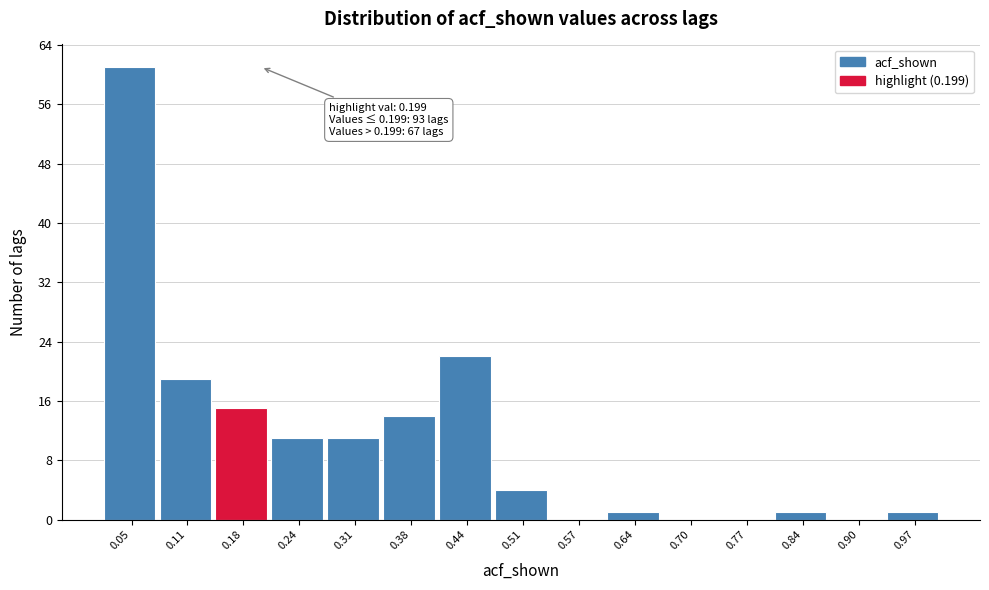

Over which range of the x-axis is the bar tallest?

0.01 to 0.08